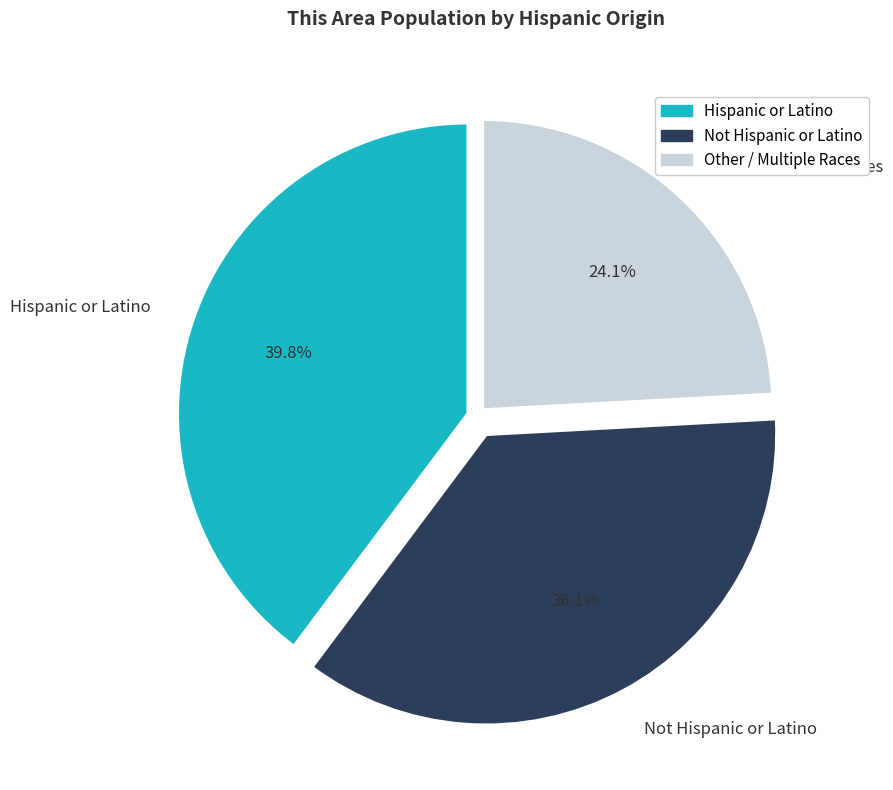

Count the number of slices in the pie.

3